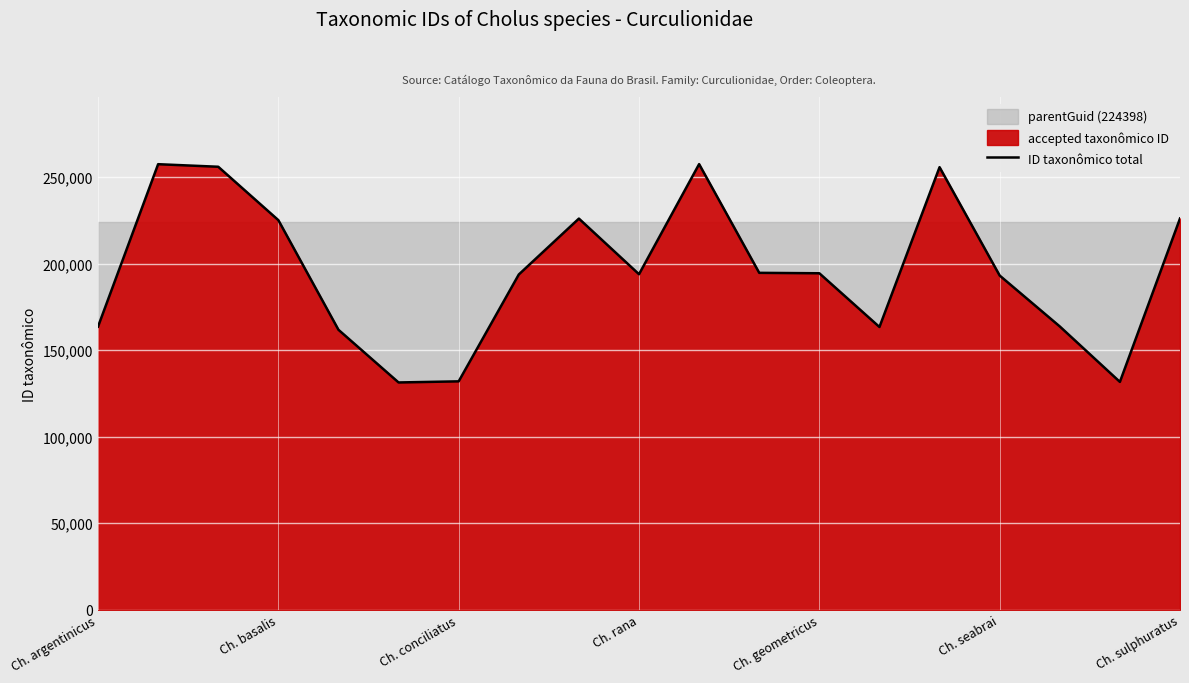

Is it true that ID taxonômico total equals 193186 at Ch. seabrai?

True